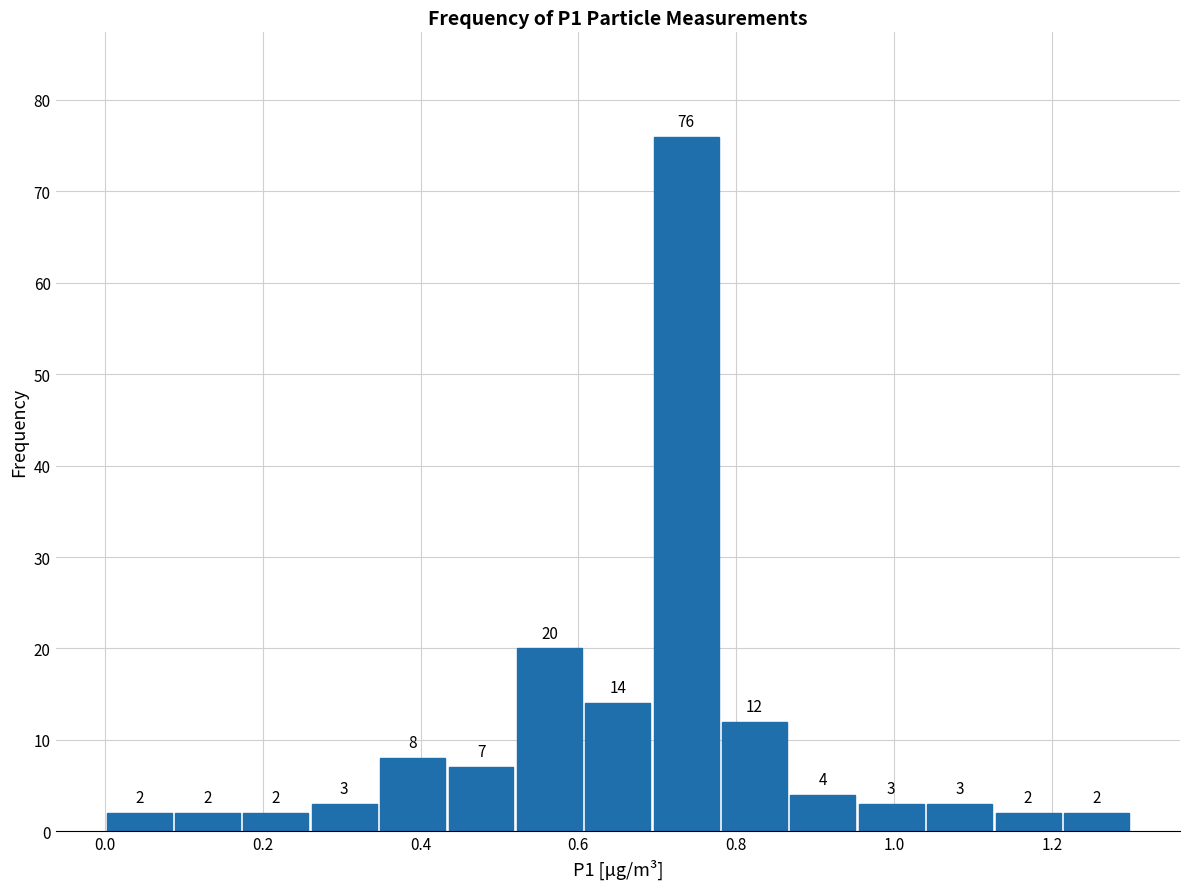

Reading left to right, list every bar in this chart as the range it spans on the x-axis followed by its height. The bar edges are not printed on the chart, so give them approximately, as read against the axis.

0.00 to 0.08: 2
0.08 to 0.18: 2
0.18 to 0.26: 2
0.26 to 0.34: 3
0.34 to 0.44: 8
0.44 to 0.52: 7
0.52 to 0.60: 20
0.60 to 0.70: 14
0.70 to 0.78: 76
0.78 to 0.86: 12
0.86 to 0.96: 4
0.96 to 1.04: 3
1.04 to 1.12: 3
1.12 to 1.22: 2
1.22 to 1.30: 2